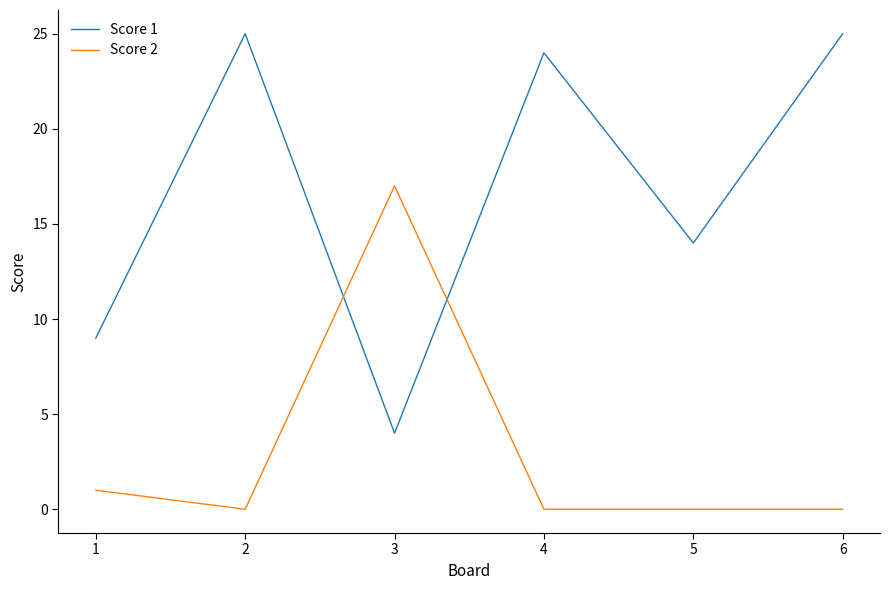

What are all the series names shown in the legend?

Score 1, Score 2